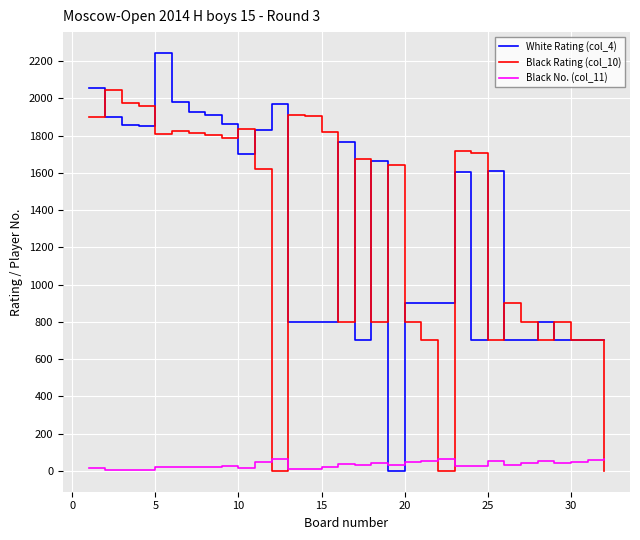

What is the difference between the maximum and minimum values in the Black Rating (col_10) series?

2046